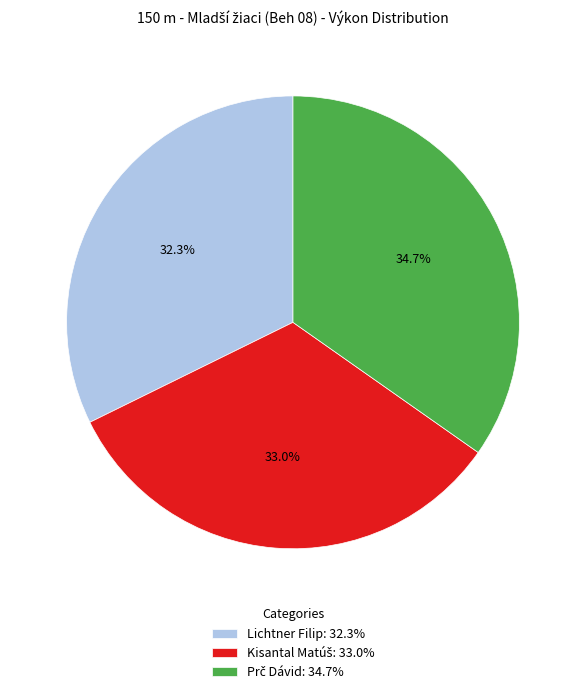

Is there a majority slice in this chart?

No